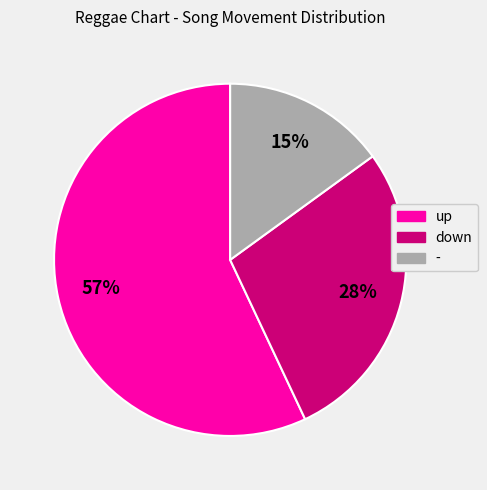

How many segments does this pie chart have?

3